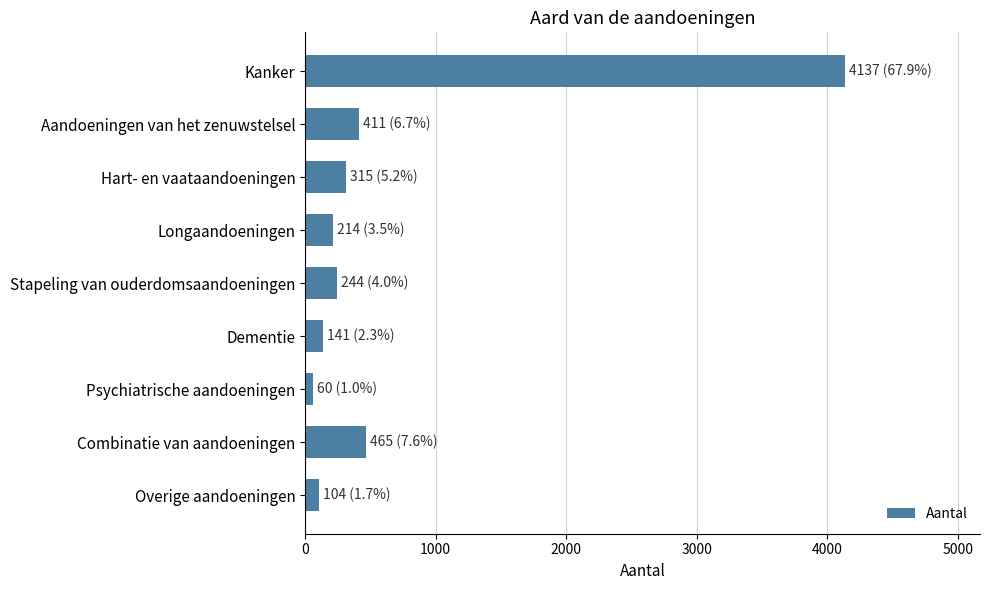

Does the chart contain any negative values?

No